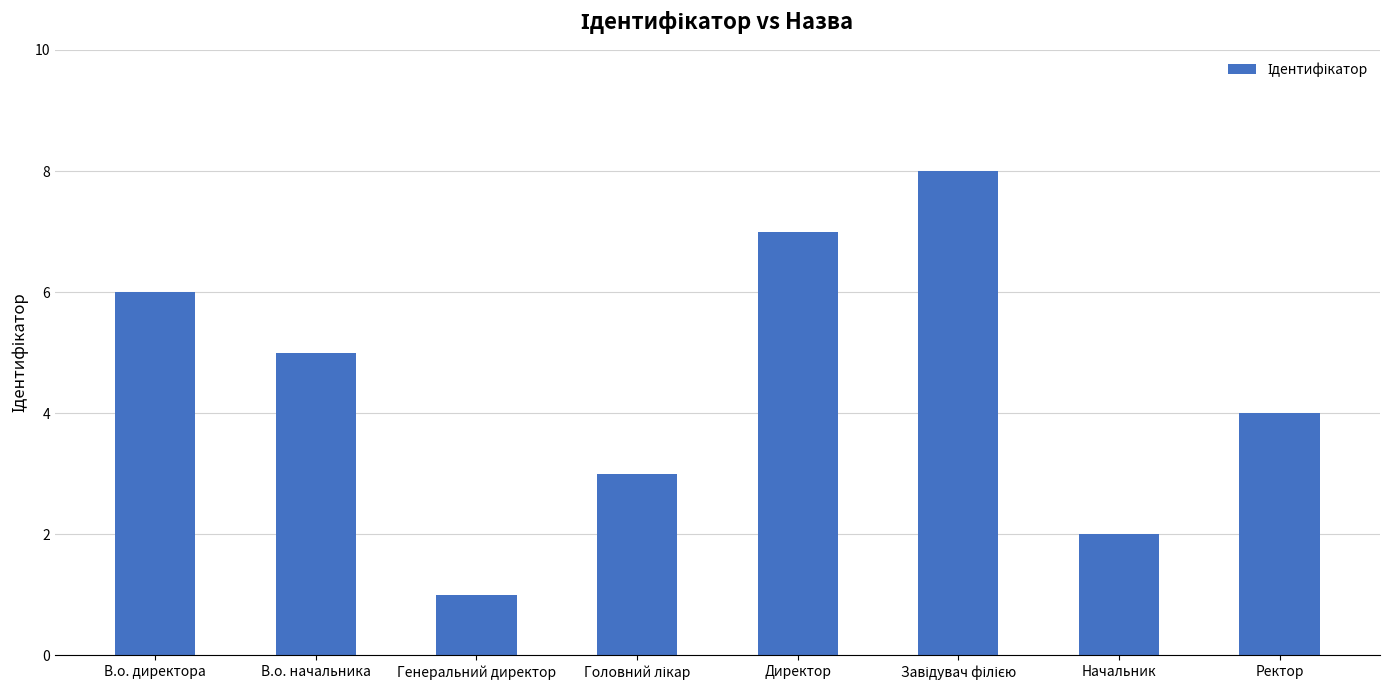

Which category has the lowest value across all series?

Генеральний директор